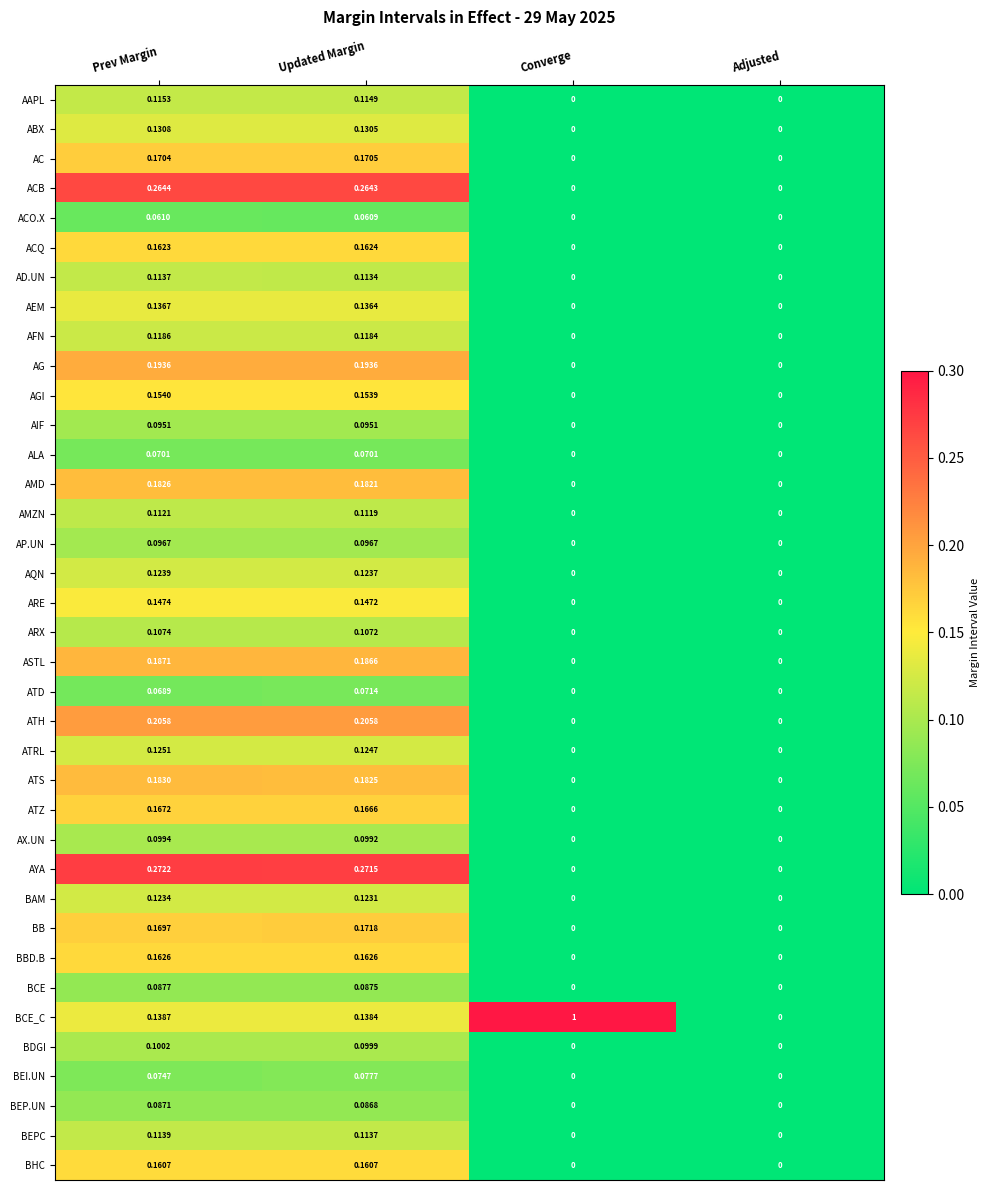

How many distinct data groups are displayed?

37